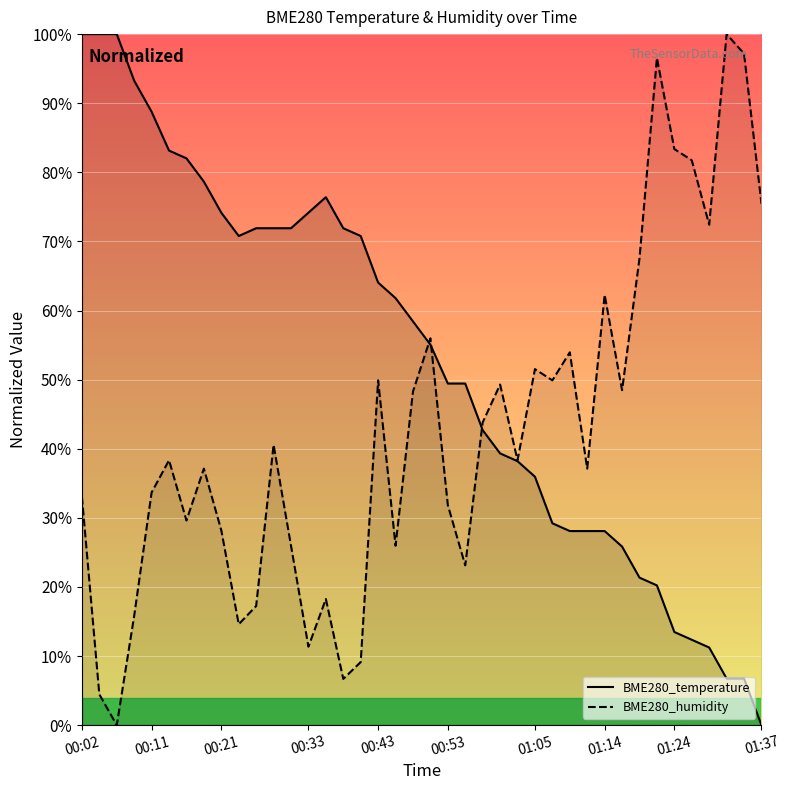

What are all the series names shown in the legend?

BME280_temperature, BME280_humidity